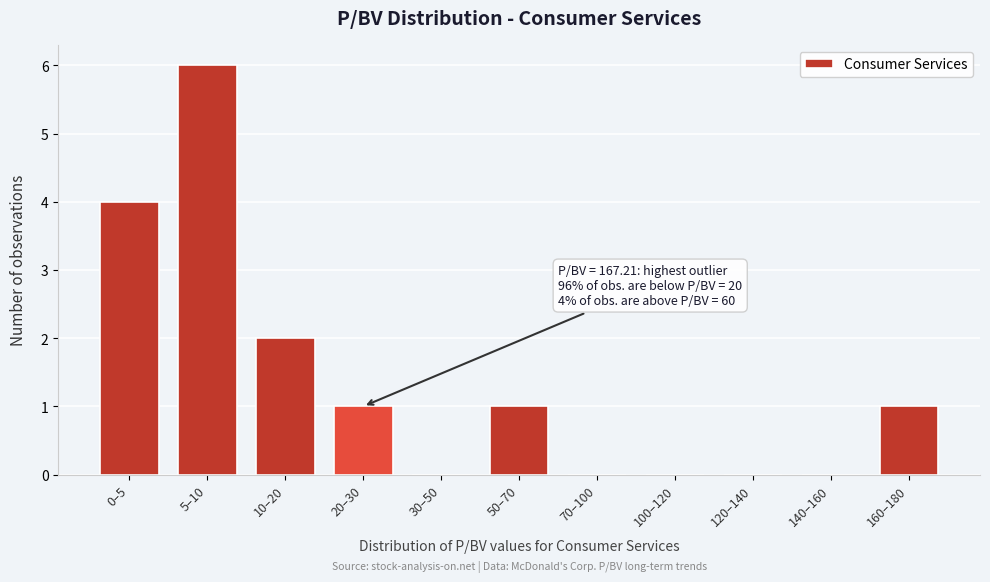

Reading left to right, list all the values displayed in this chart.

0–5=4	5–10=6	10–20=2	20–30=1	30–50=0	50–70=1	70–100=0	100–120=0	120–140=0	140–160=0	160–180=1